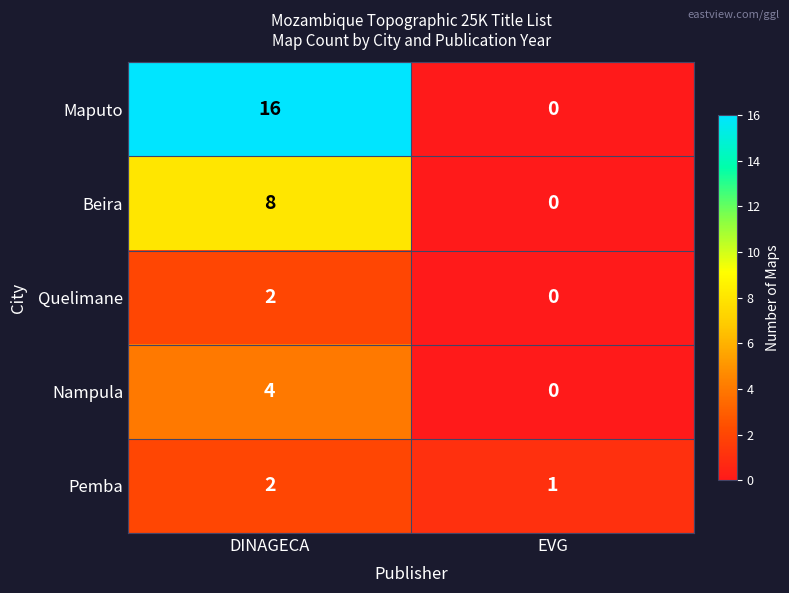

At how many categories does at least one series exceed 6?

1